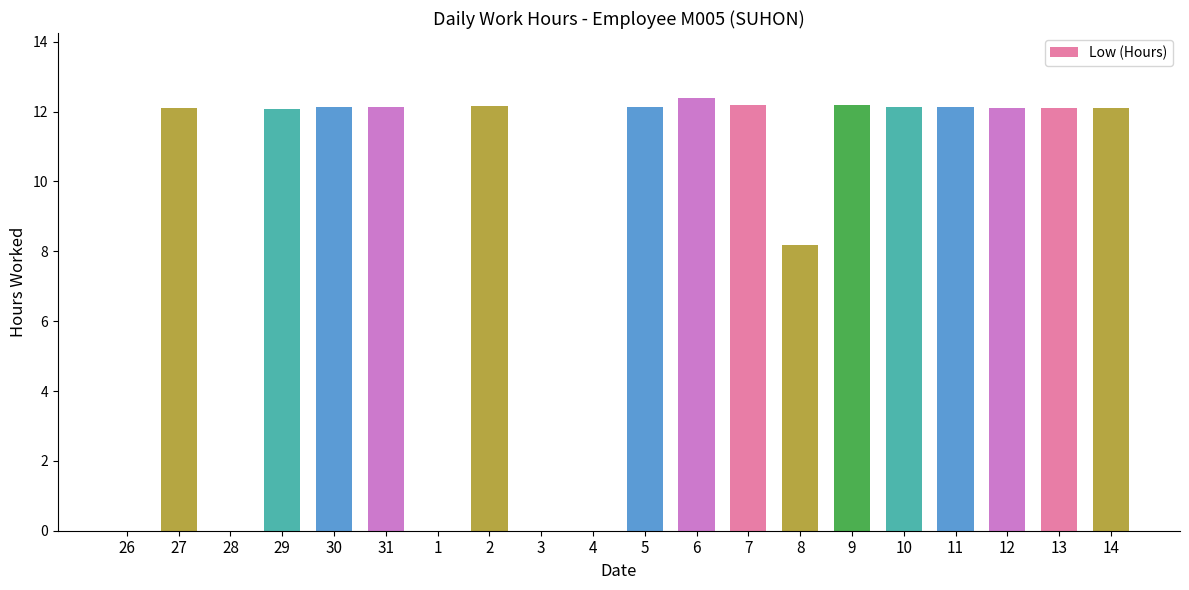

What is the sum of the values at 8 and 6?

20.6